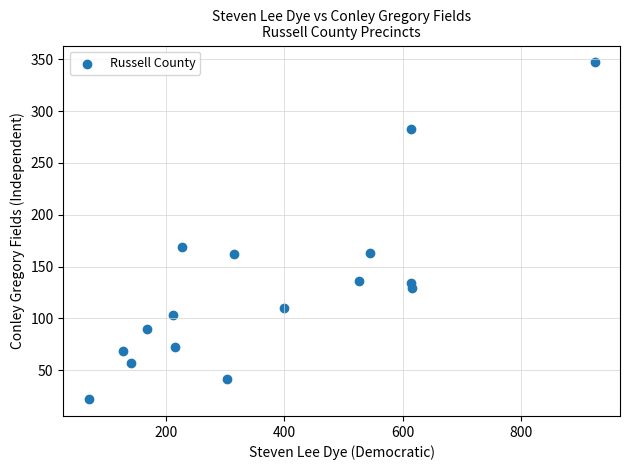

What is the range of X values (max minus min)?

856